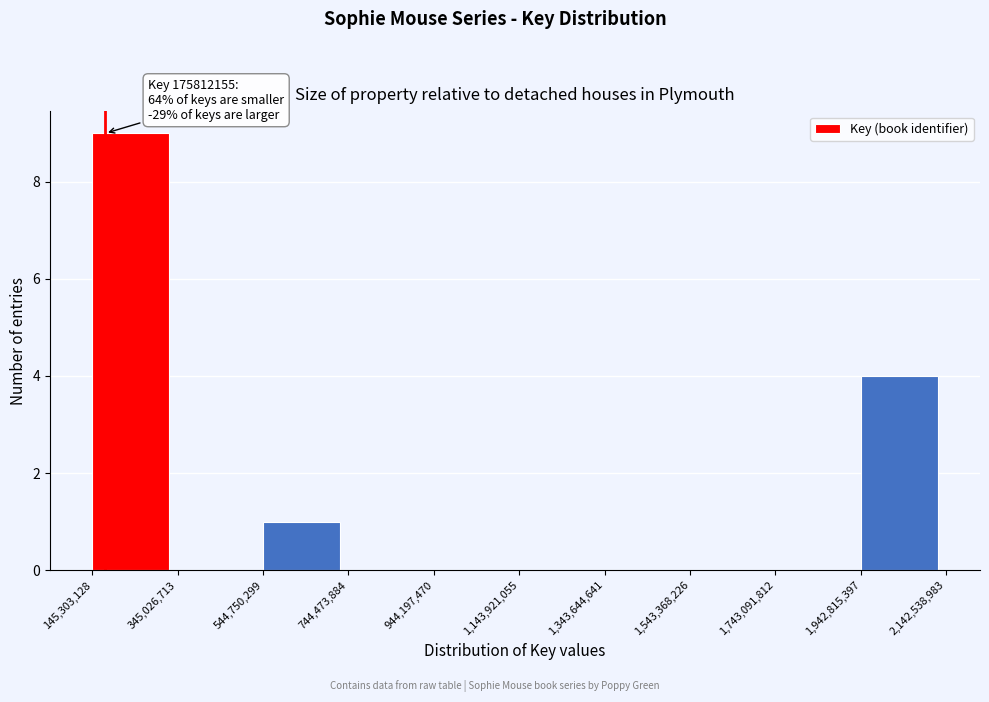

Over which range of the x-axis is the bar tallest?

145,303,128 to 345,026,713